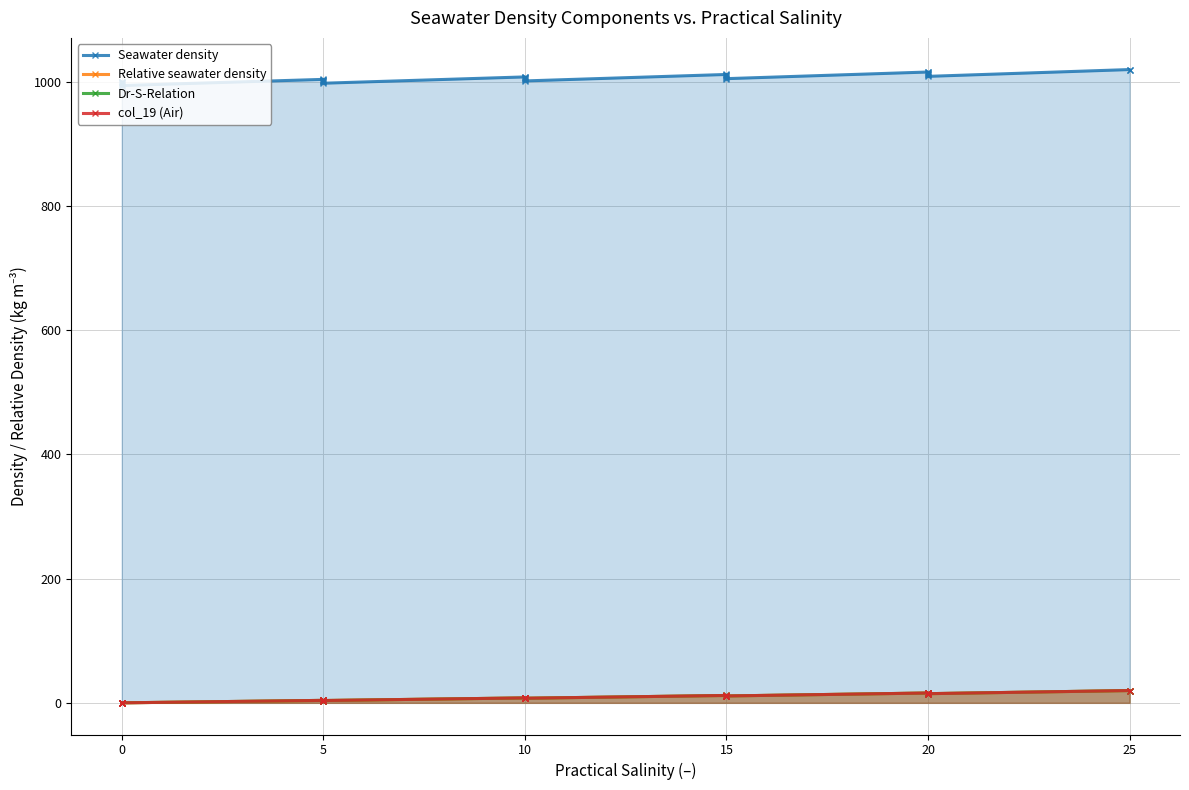

What is the total value across all series at 10?

1031.7